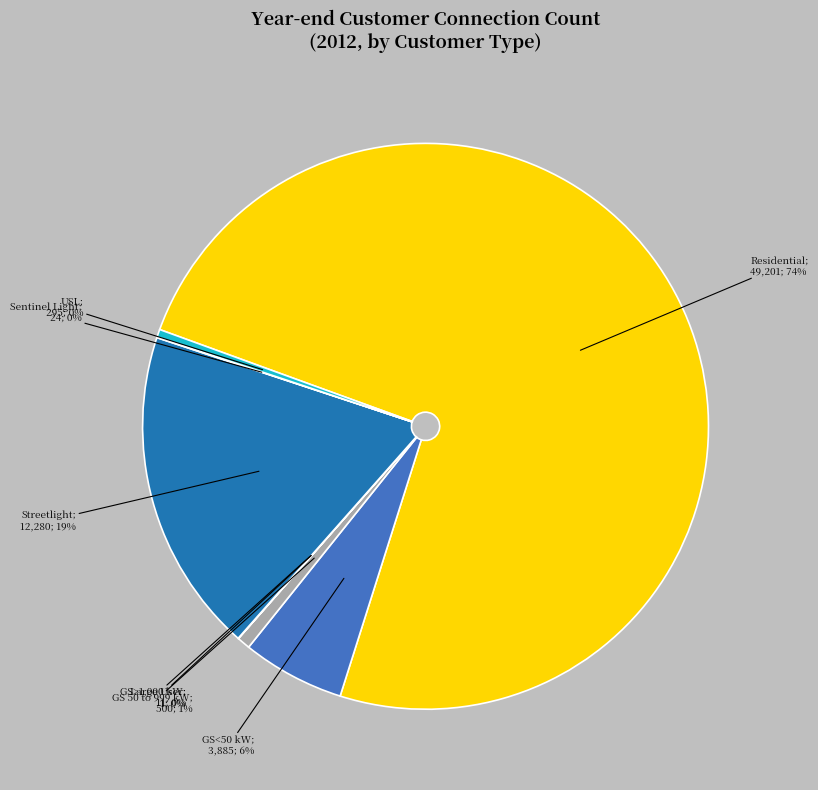

Is there a majority slice in this chart?

Yes